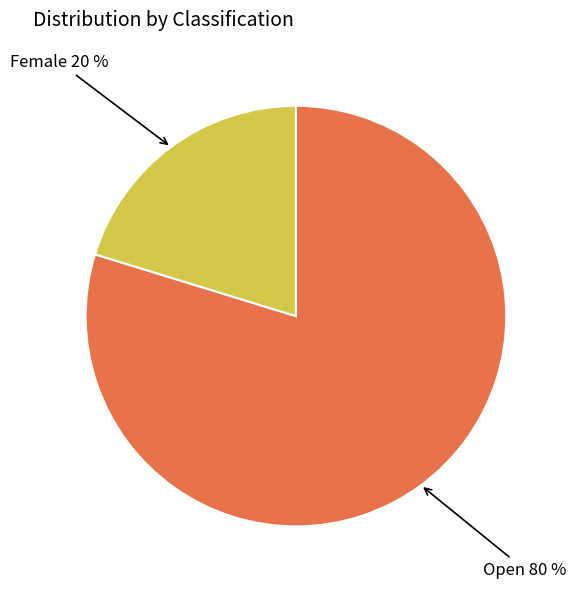

Does any single category account for the majority?

Yes